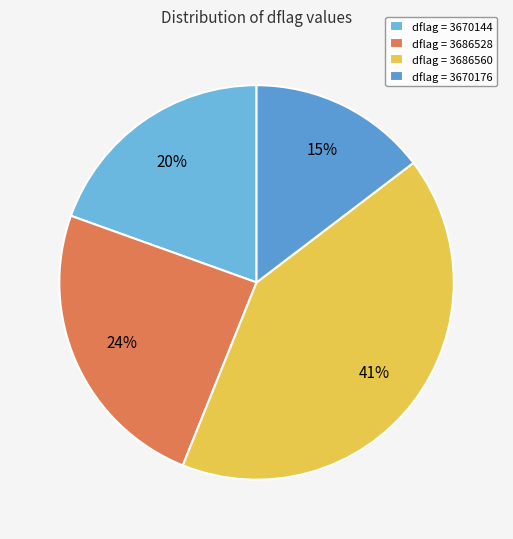

What is the largest slice in the pie chart?

dflag = 3686560